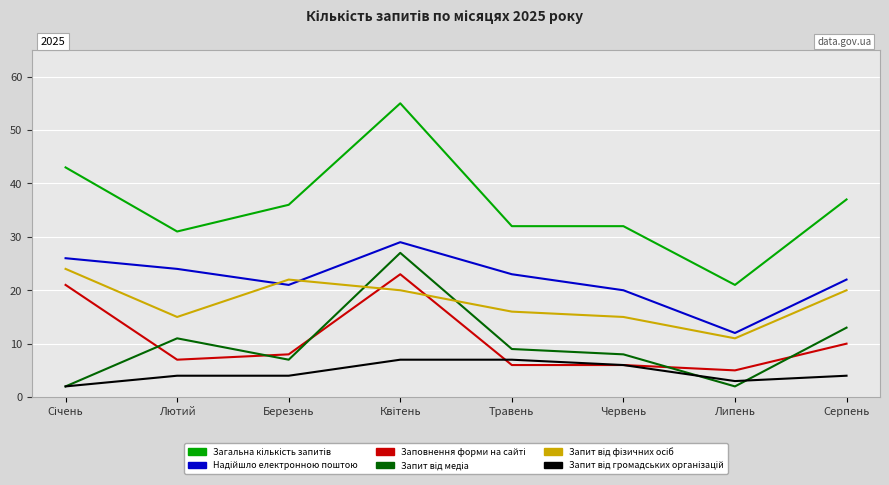

What position from the left is Березень?

3